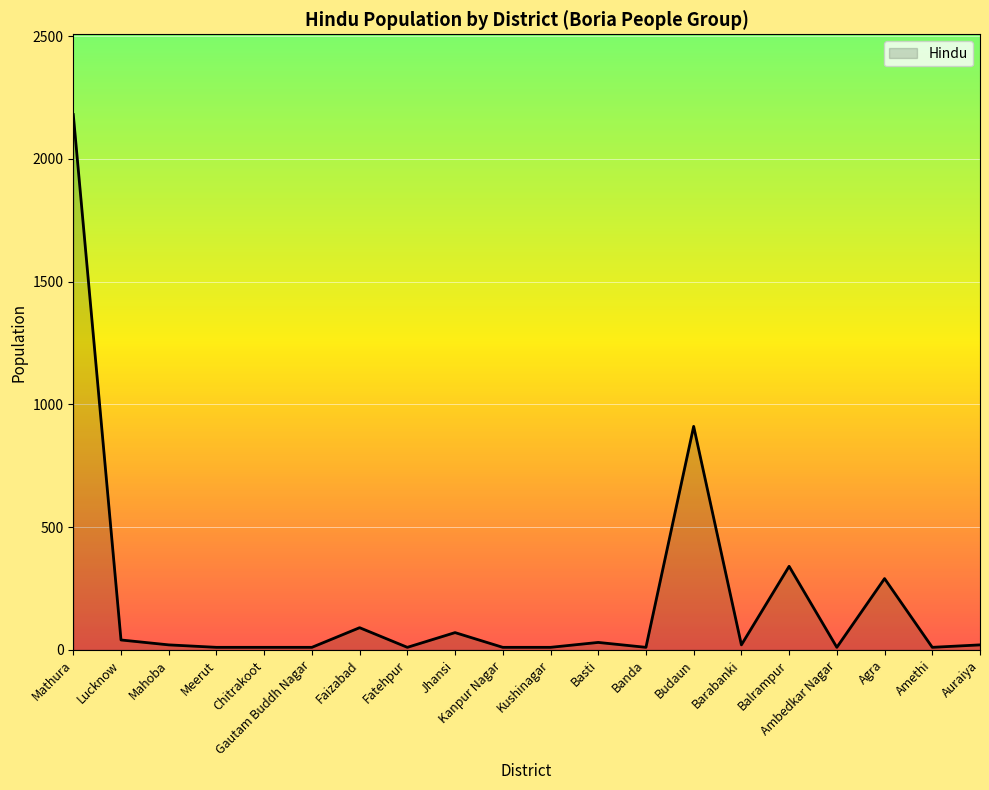

The chart shows a value of 20 at Mahoba. True or false?

True